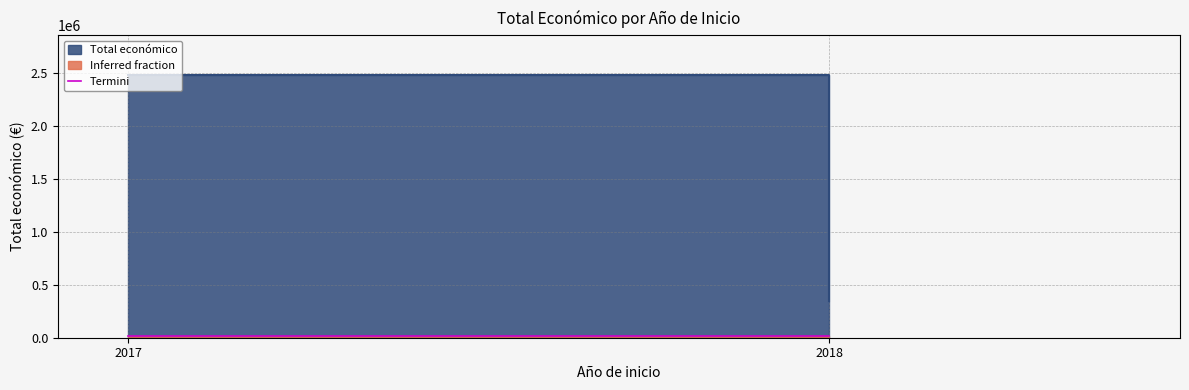

List the labels in order of value, smallest first.

2018, 2017